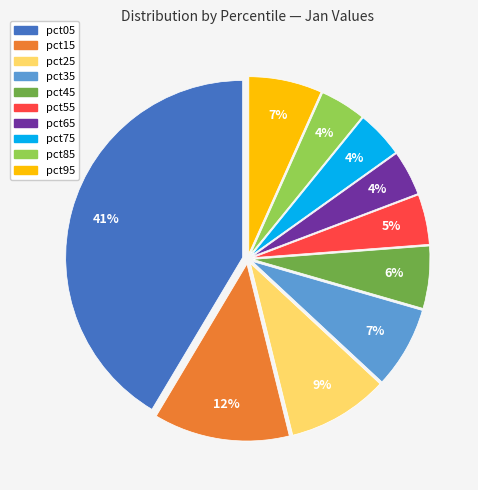

The pct95 slice represents 14% of the pie. True or false?

False